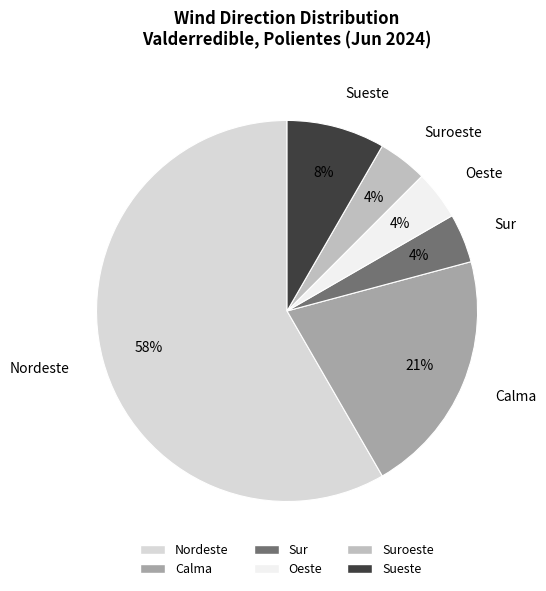

How many segments does this pie chart have?

6